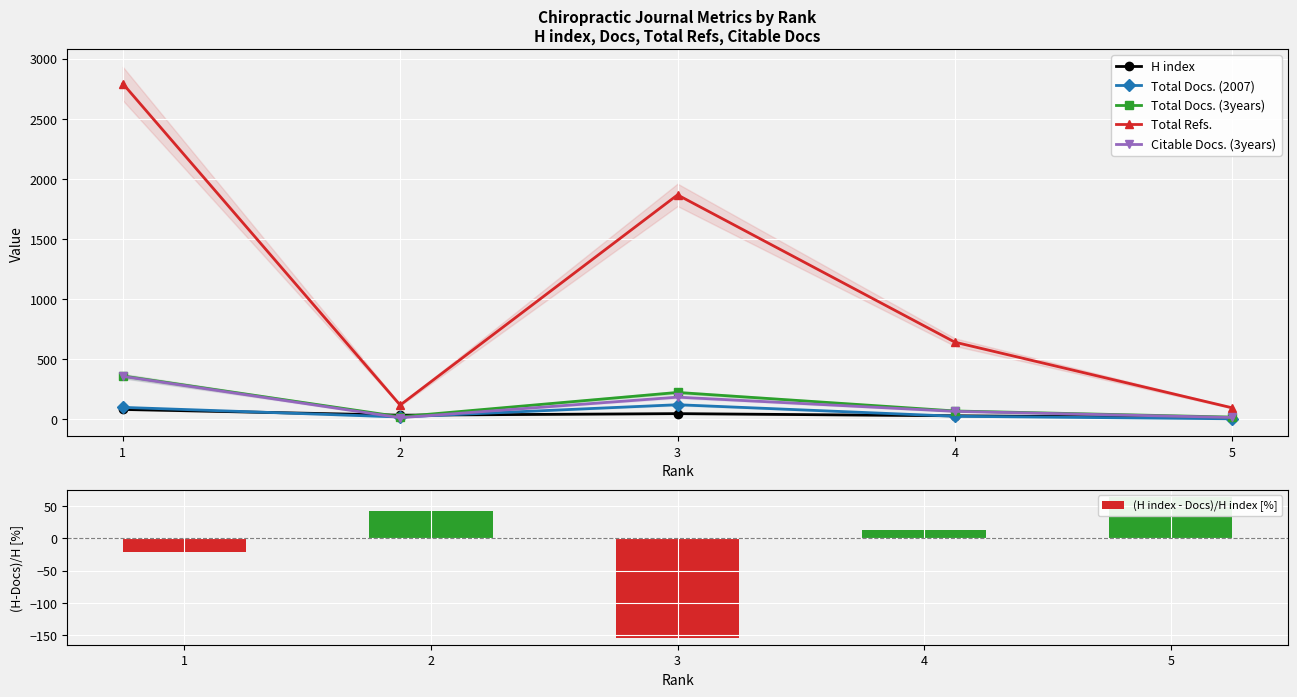

What is the sum of the H index values at 3 and 1?

131